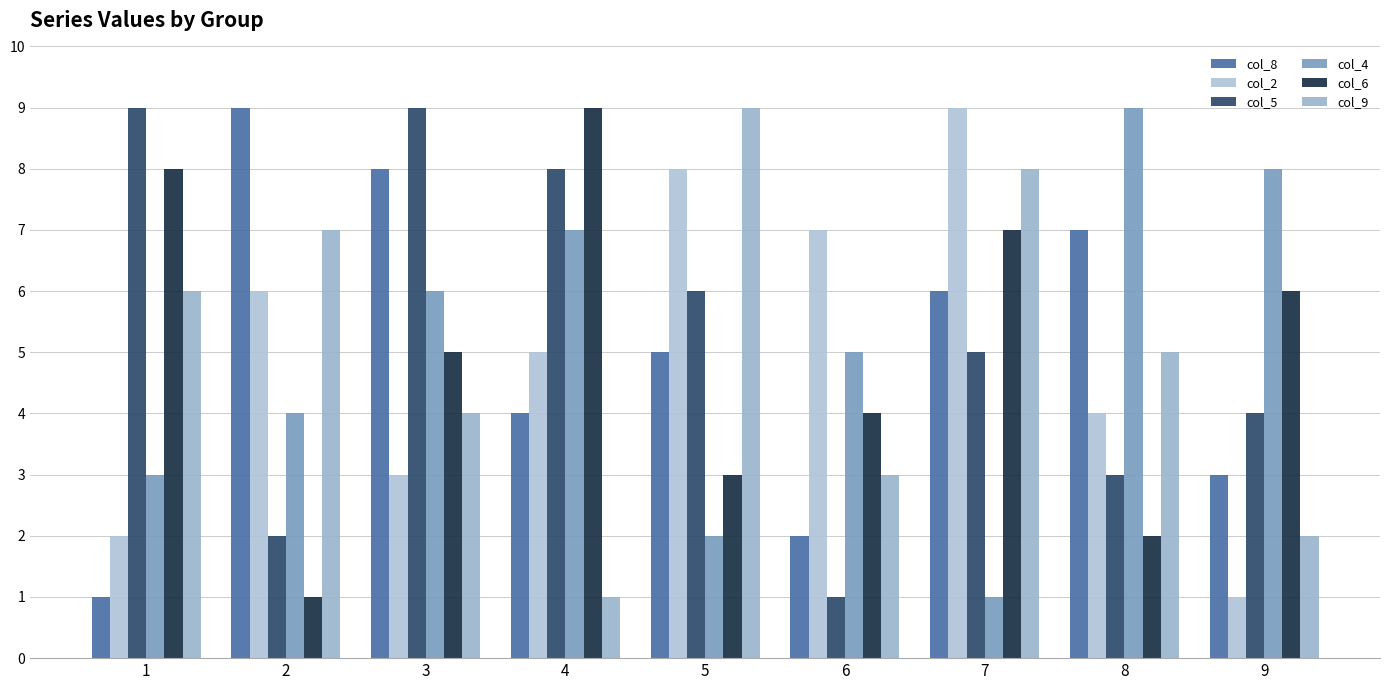

What is the sum of the col_6 values at 9 and 6?

10